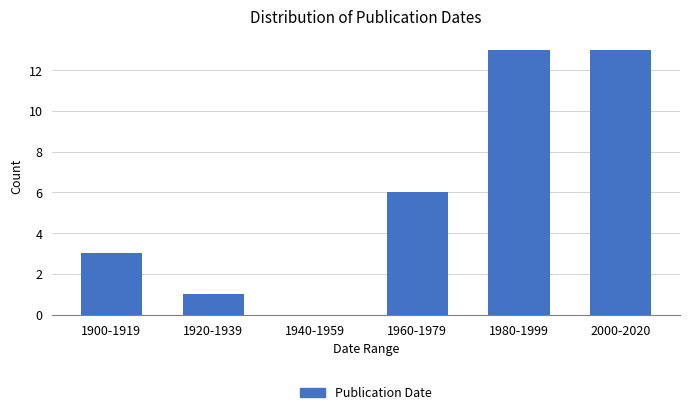

Reading left to right, what are all the values shown in this chart?

1900-1919=3	1920-1939=1	1940-1959=0	1960-1979=6	1980-1999=13	2000-2020=13